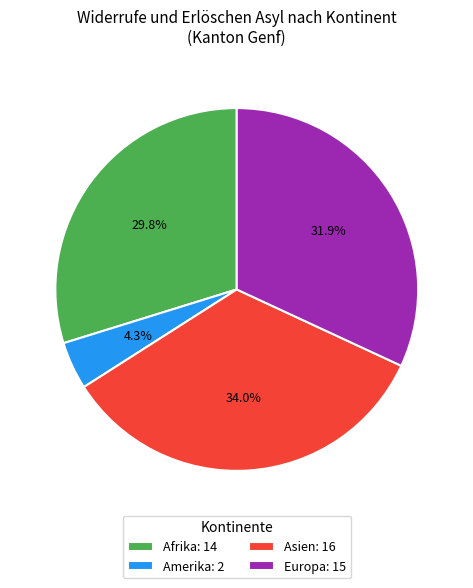

Does any single category account for the majority?

No